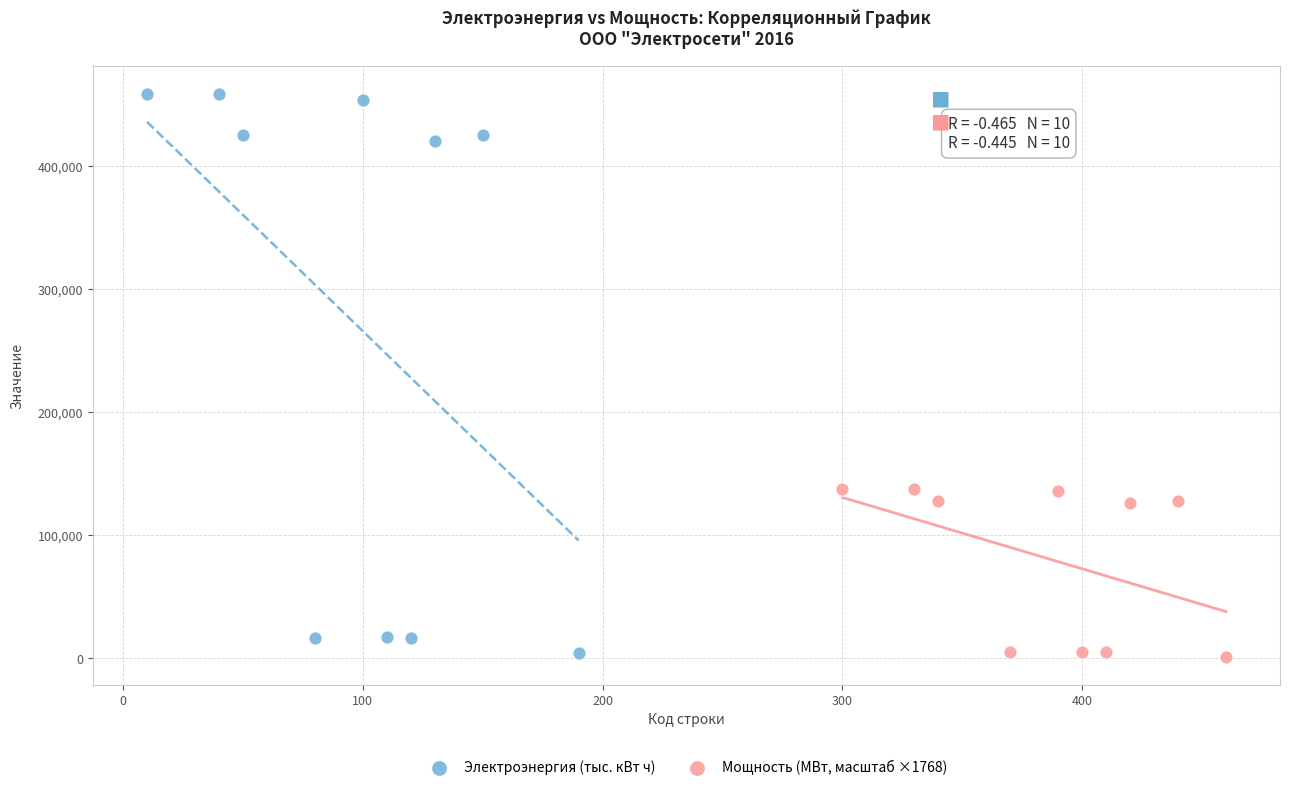

Which series has the widest spread of Y values?

Электроэнергия (тыс. кВт ч)